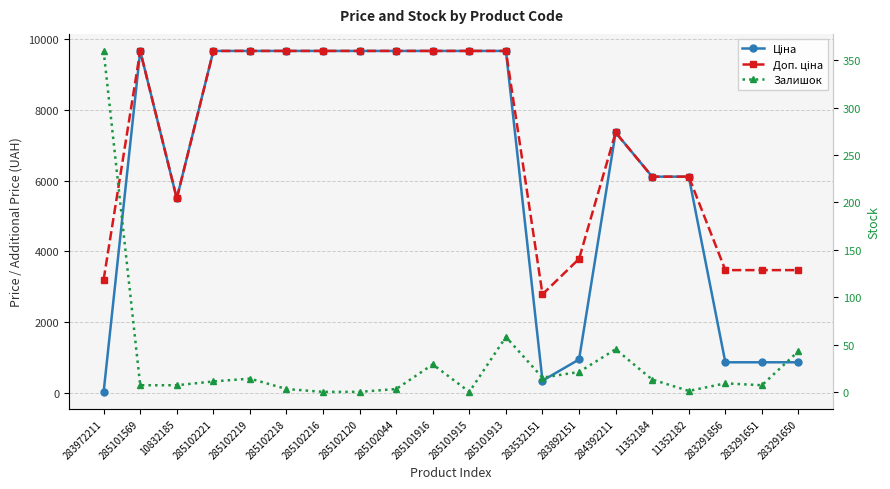

How many values in the Залишок series exceed 11?

9